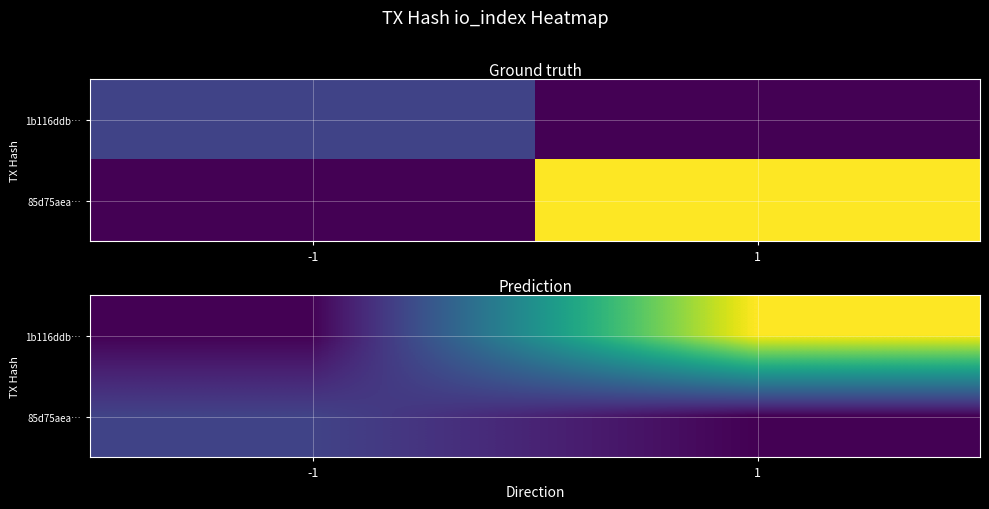

Is it true that 1b116ddb… equals 59 at -1?

False